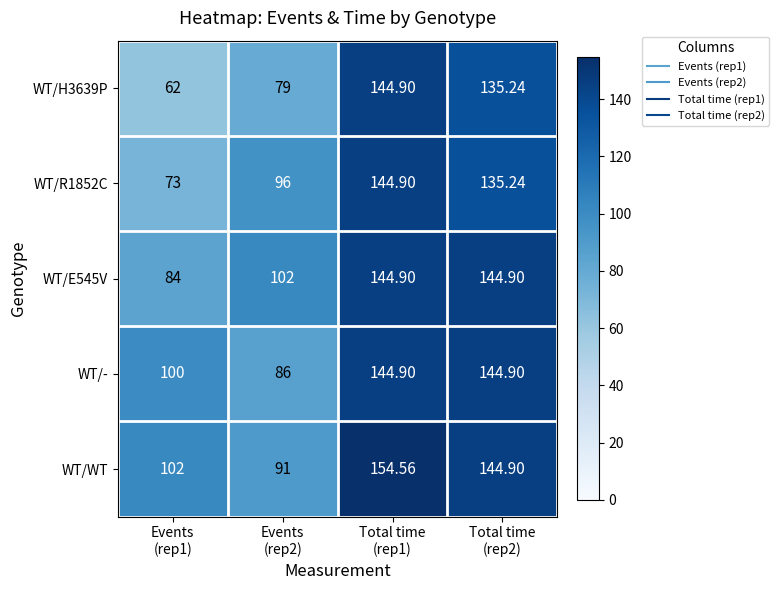

How many data points in WT/R1852C are above 135?

2